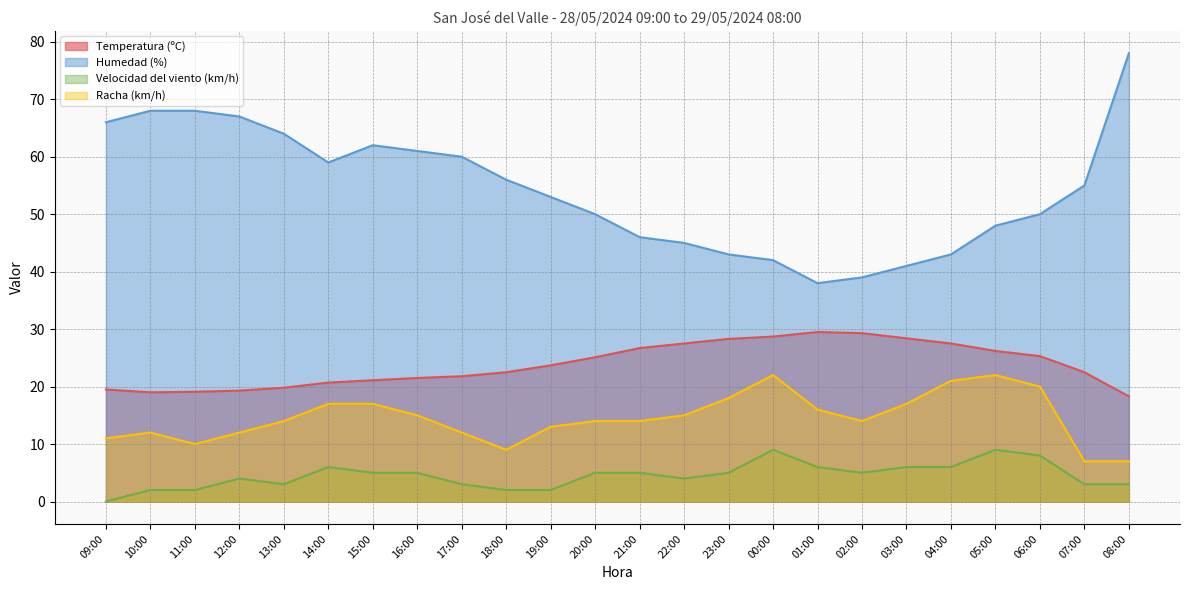

The value of Velocidad del viento (km/h) at 15:00 is 5.0. True or false?

True